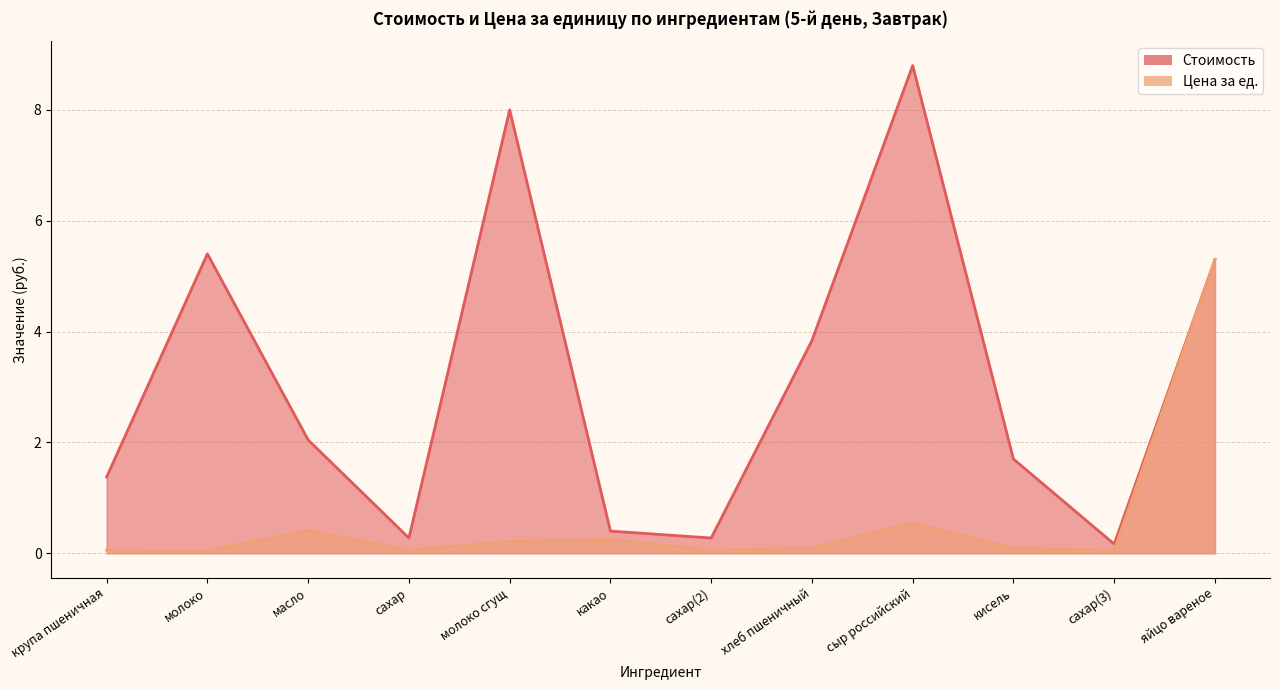

The value of Цена за ед. at масло is 0.4. True or false?

True